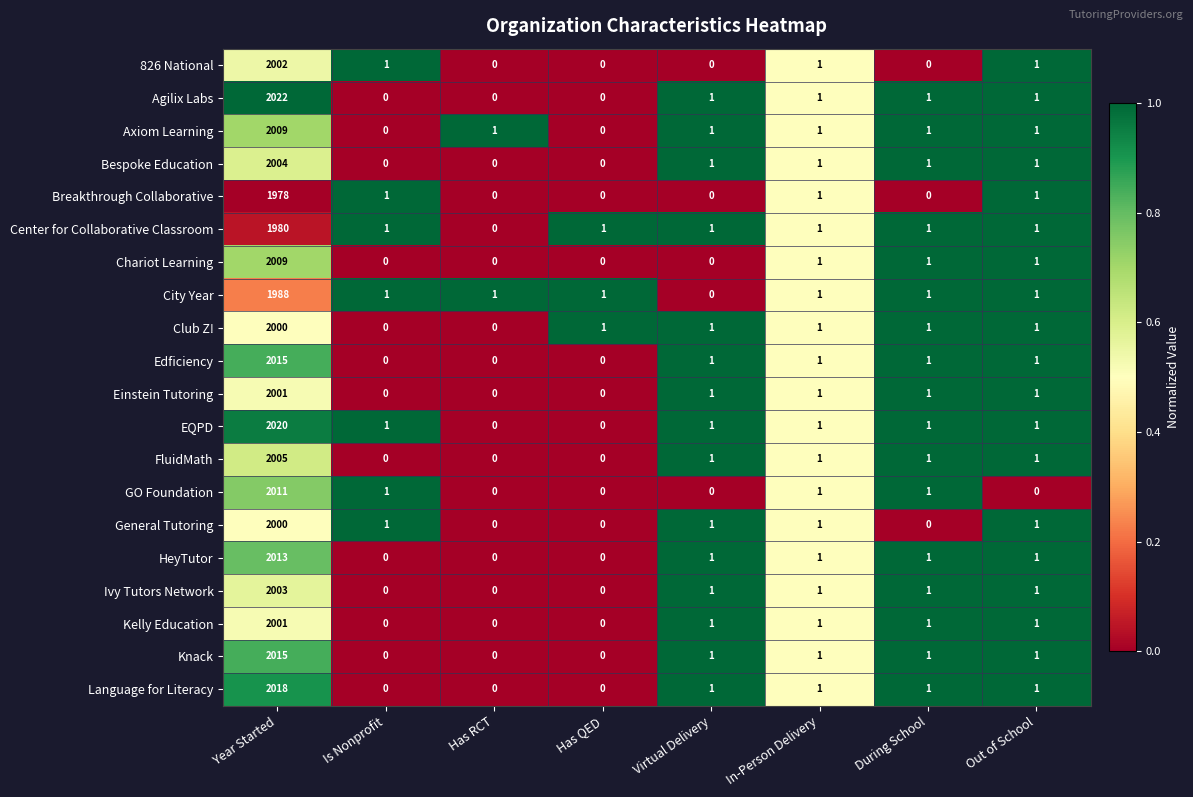

What is the average value of the HeyTutor series?

252